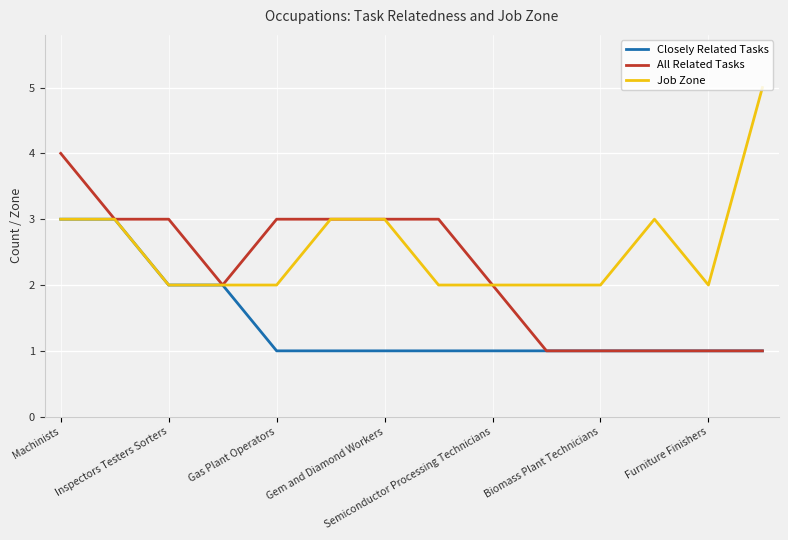

Rank the series by their maximum value, from highest to lowest.

Job Zone, All Related Tasks, Closely Related Tasks